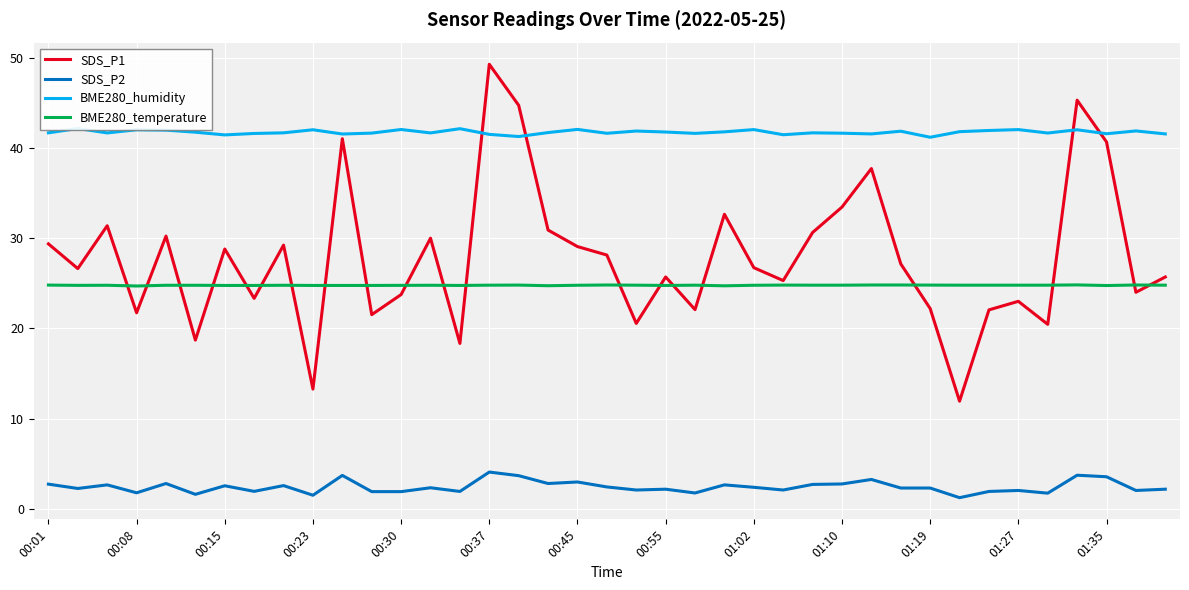

How many distinct data groups are displayed?

4